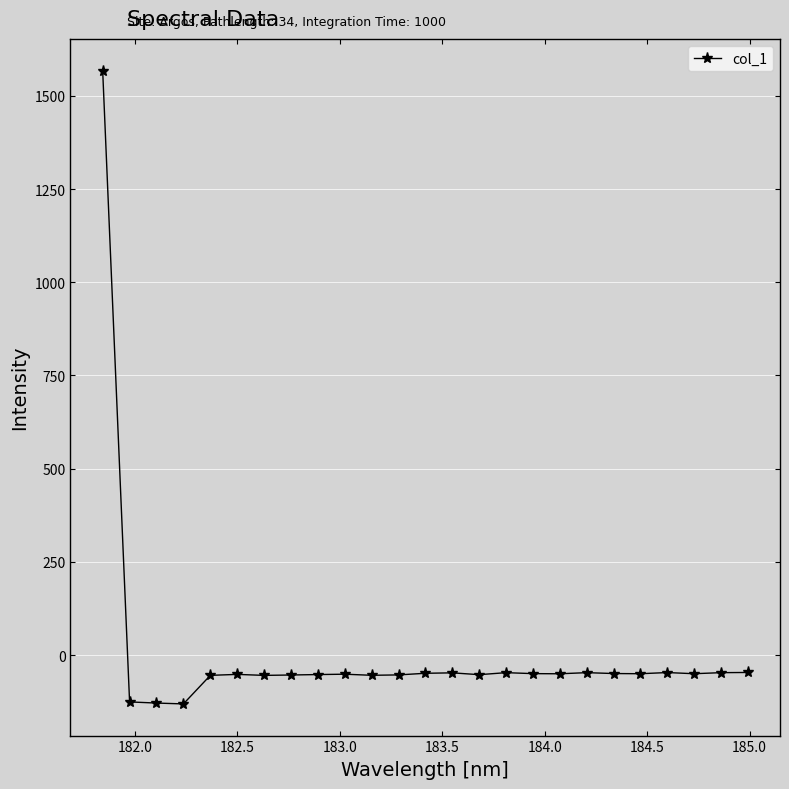

What is the value of the 1st point from the left?

1567.8